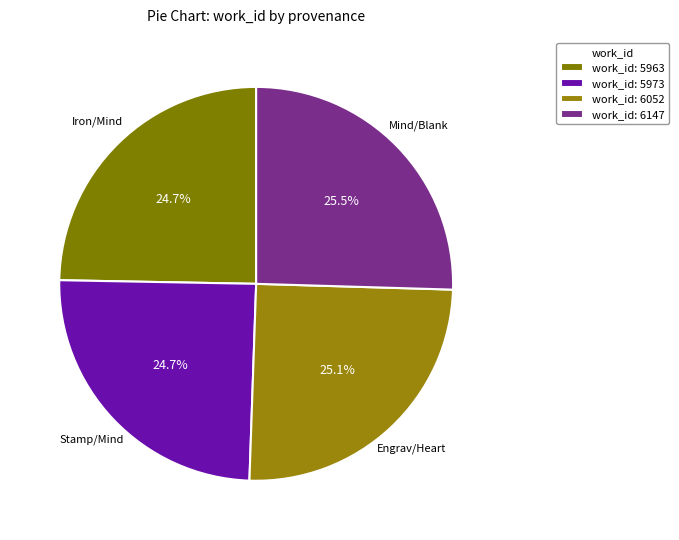

What is the ratio of the value at Iron/Mind to the value at Stamp/Mind?

1.0